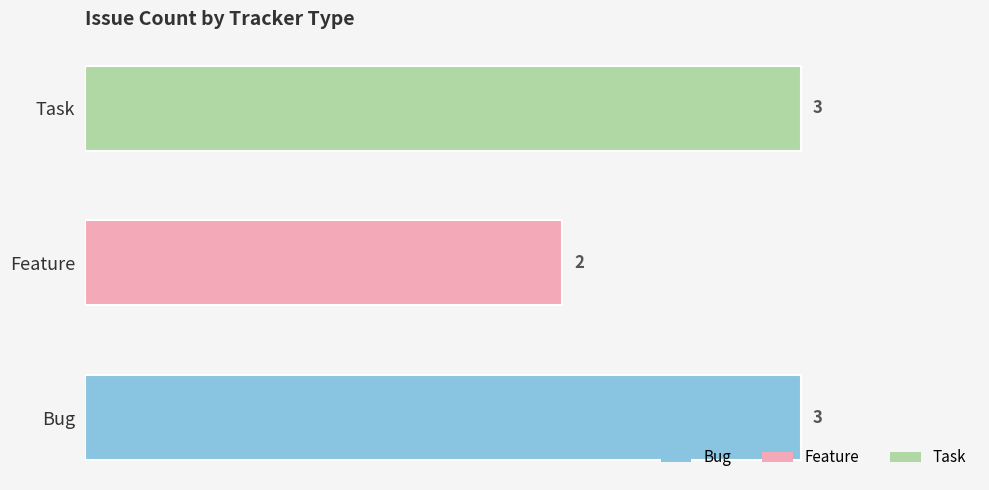

What is the difference between the second highest and minimum values?

1